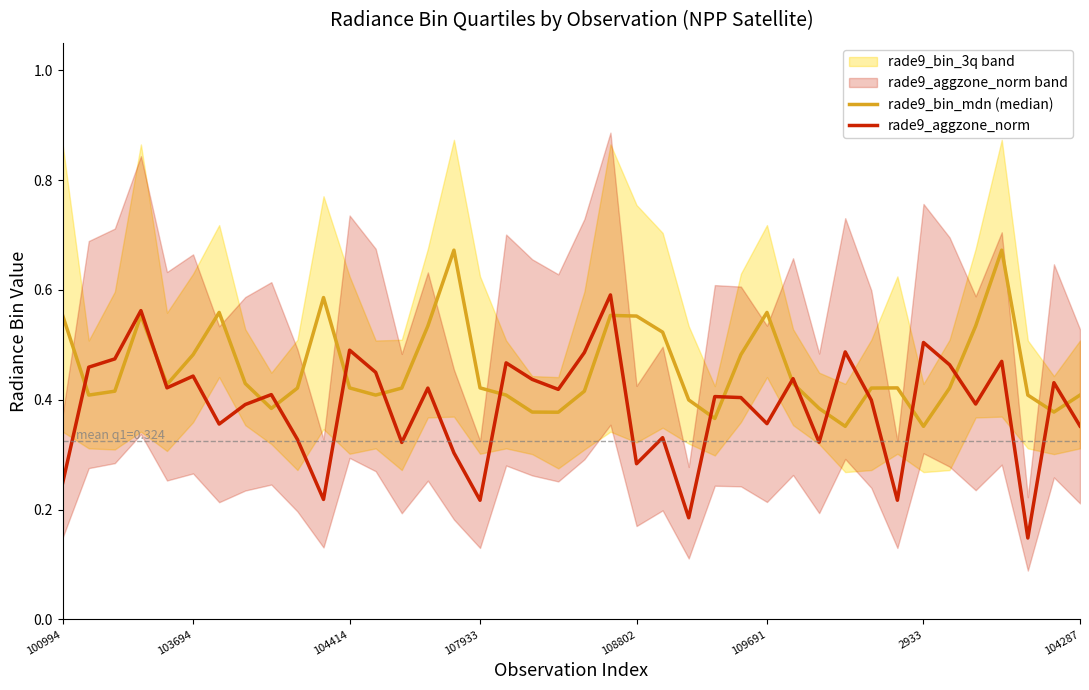

In rade9_bin_mdn (median), how many points are lower than both neighbors (excluding endpoints)?

9